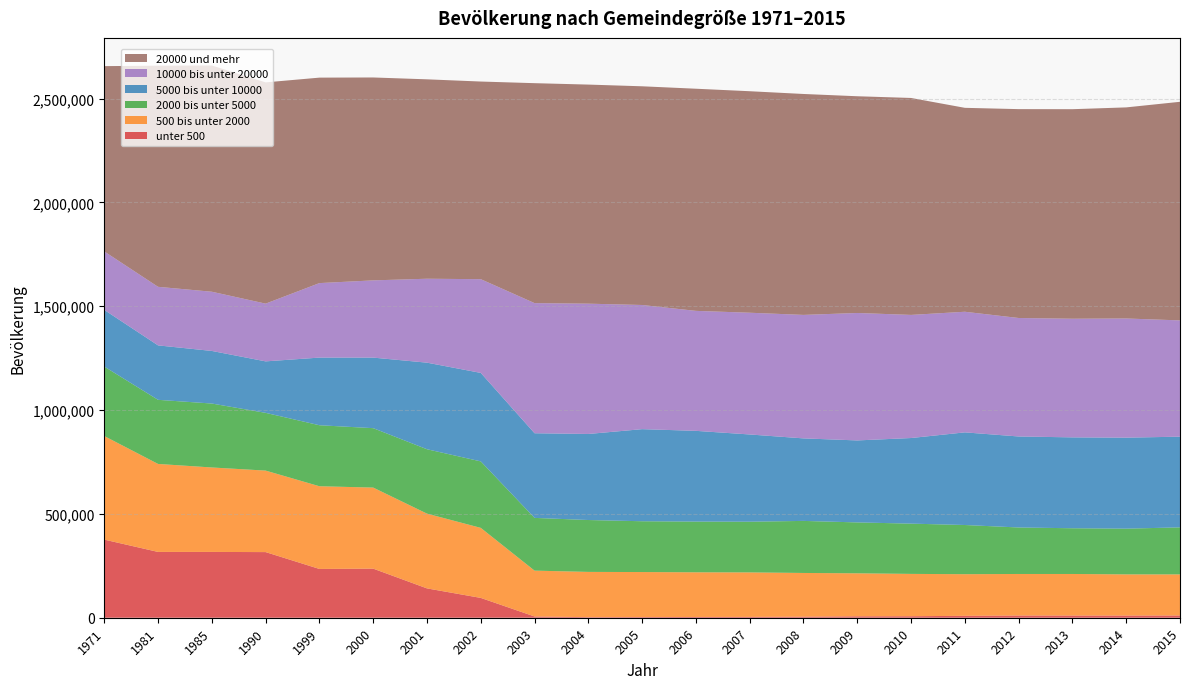

Reading left to right, list all the values displayed in this chart.

unter 500: 376241	316952	316925	316131	234974	236464	141293	95480	6021	2727	3185	3607	4027	4940	6920	7254	9231	10578	10451	10360	10781
500 bis unter 2000: 498812	423716	406730	392486	398284	390347	360029	337312	220817	217999	216824	215191	214259	210680	206986	203867	200457	200159	200291	198416	197935
2000 bis unter 5000: 334508	308814	307927	278095	293789	286168	310140	320205	253987	249860	244695	244295	244199	250704	245176	242071	236882	223917	220213	220221	226506
5000 bis unter 10000: 272995	262171	253316	247977	325805	339830	416977	426125	407685	414417	443507	436958	420144	397434	394867	412299	446175	438287	437701	438280	436811
10000 bis unter 20000: 281549	282103	285153	278038	358832	371964	404264	451417	626691	627561	598015	577857	586327	594716	613782	592968	580893	570645	571358	573921	559997
20000 und mehr: 892462	1065067	1089578	1065585	989523	977189	960337	951840	1059320	1055140	1053257	1069864	1066781	1064019	1043794	1044814	982142	1005925	1009179	1016674	1052796